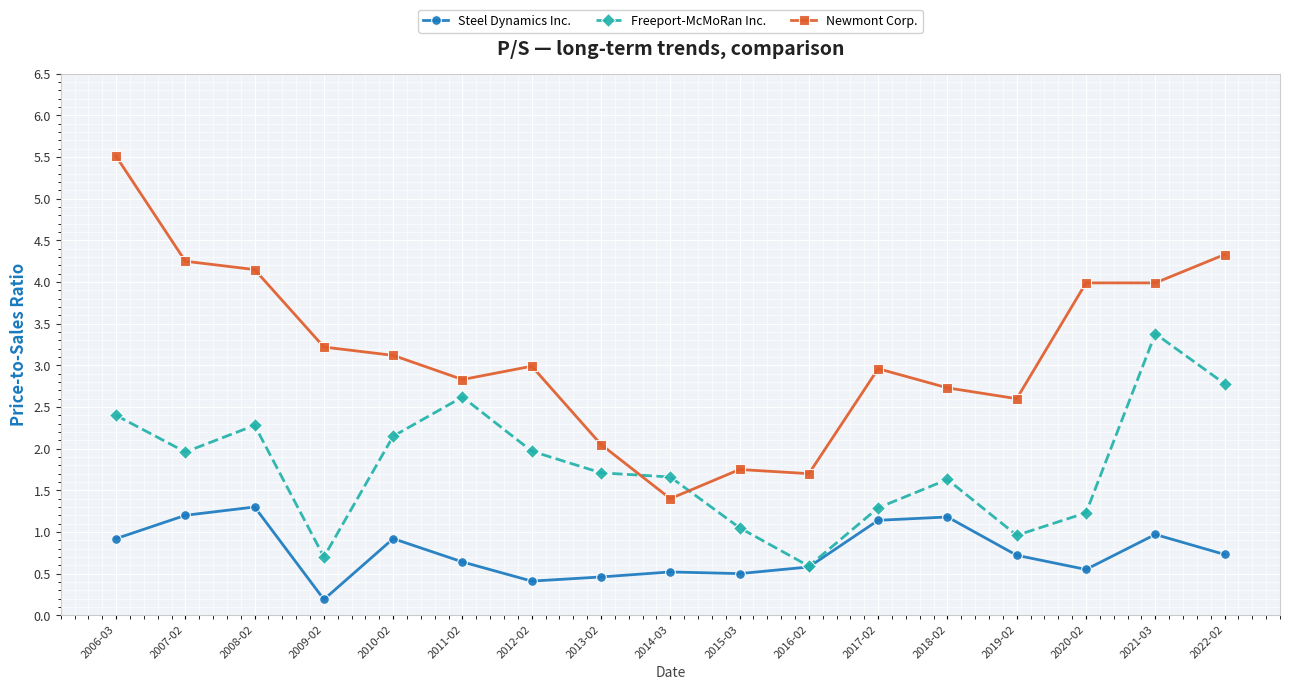

True or false: Steel Dynamics Inc. and Newmont Corp. intersect in this chart.

False